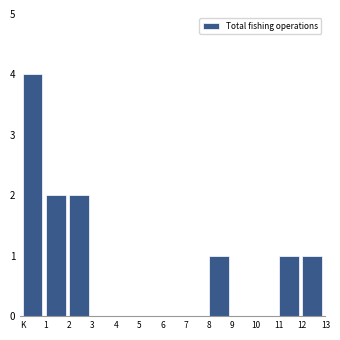

Reading right to left, extract all data points from this chart.

12=1	11=1	10=0	9=0	8=1	7=0	6=0	5=0	4=0	3=0	2=2	1=2	K=4